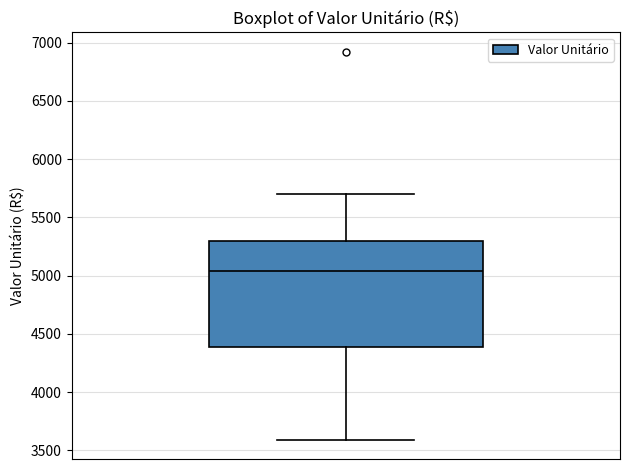

Transcribe this box plot: give where the median line is, the range the box spans, and where the two whiskers end, as read against the y-axis. The values are not printed on the chart, so give them approximately, as read against the axis.

median 5050, box 4400 to 5300, whiskers 3600 to 5700